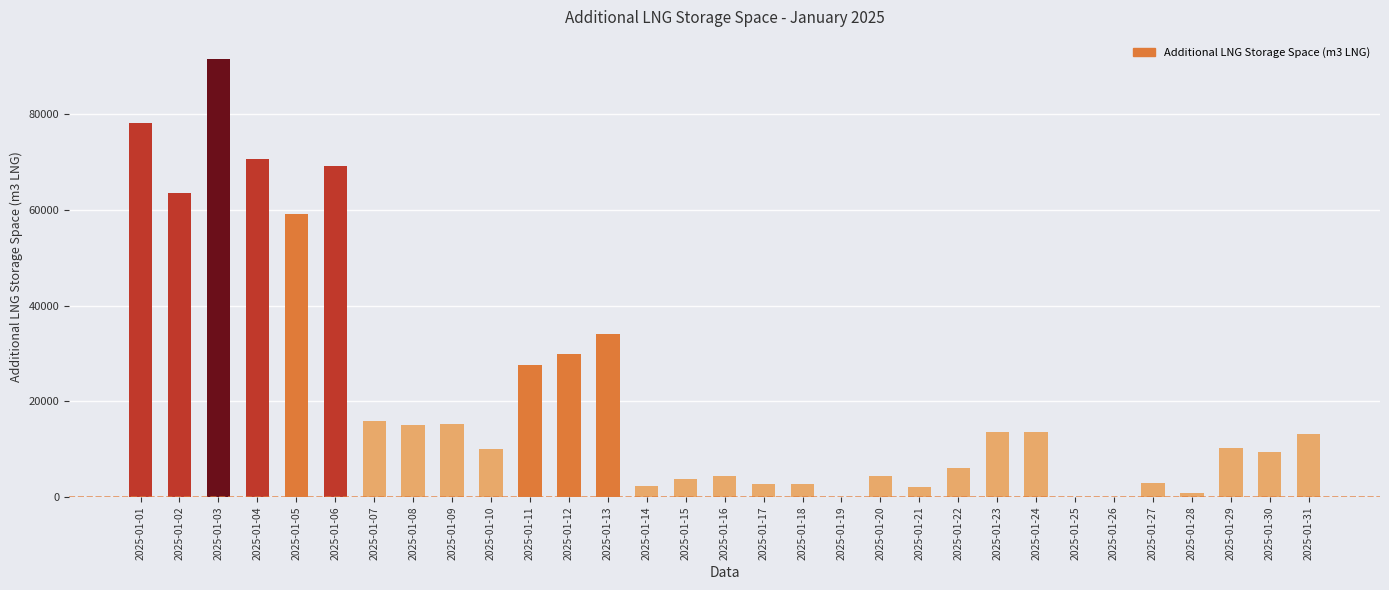

What is the sum of all values?

671195